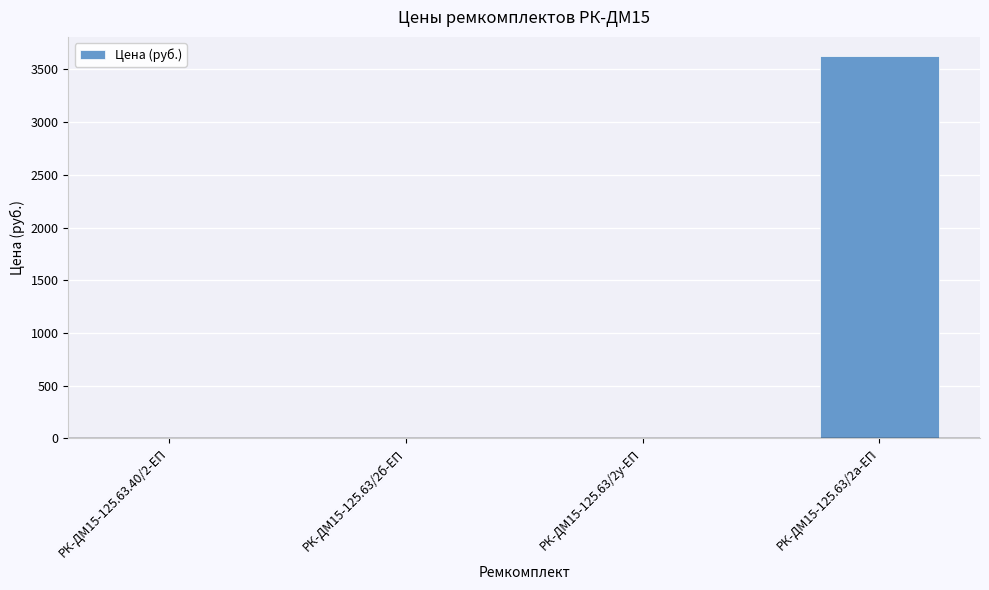

True or false: the data shows -1593.6 at РК-ДМ15-125.63.40/2-ЕП.

False